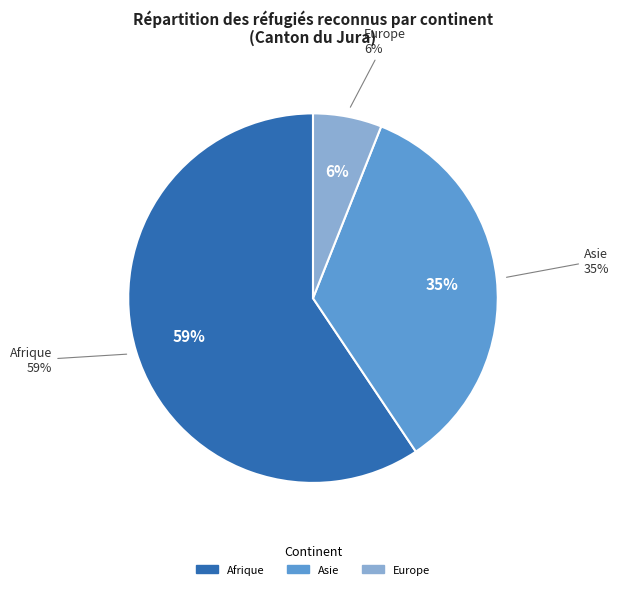

Which category accounts for the majority?

Afrique